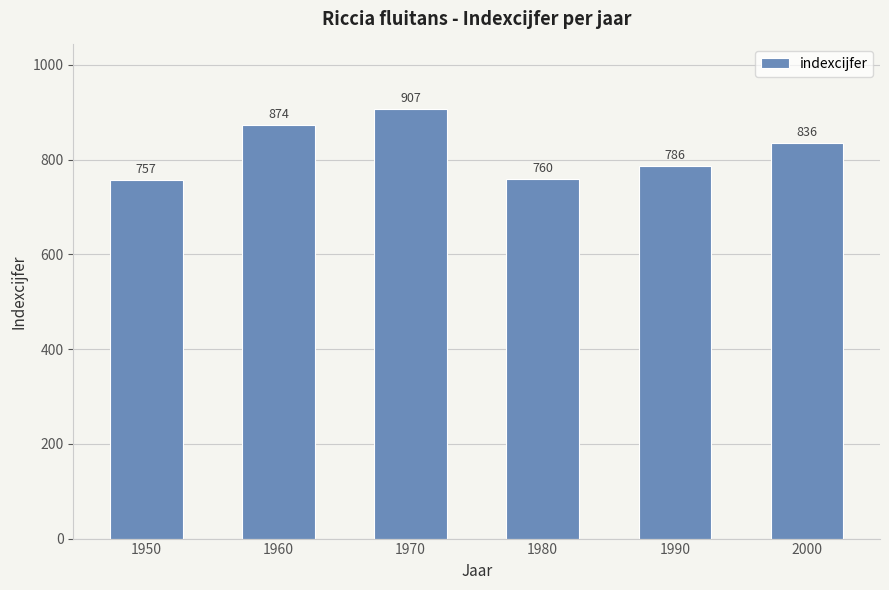

Where is the data nearest to the value 832?

2000